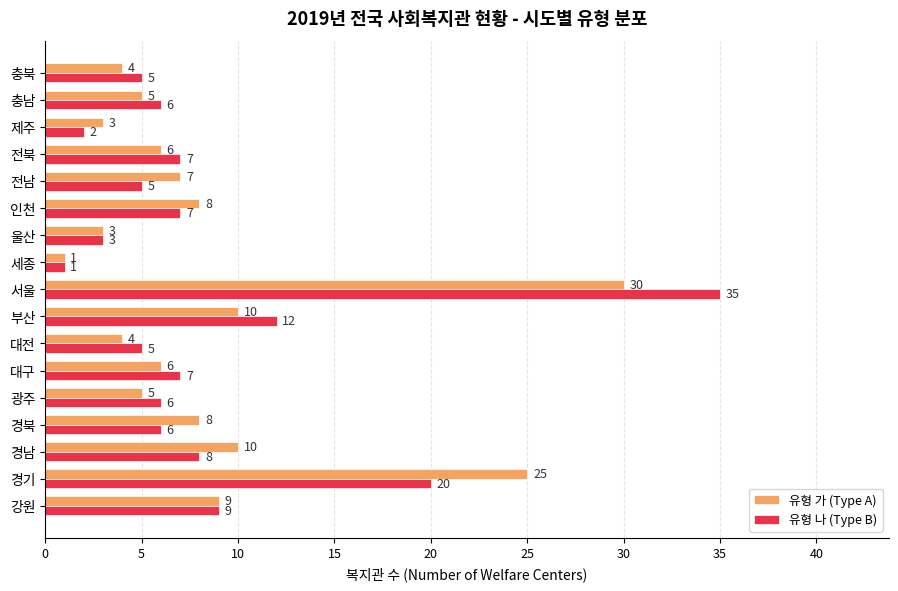

True or false: 유형 나 (Type B) has a value of 1 at 울산.

False